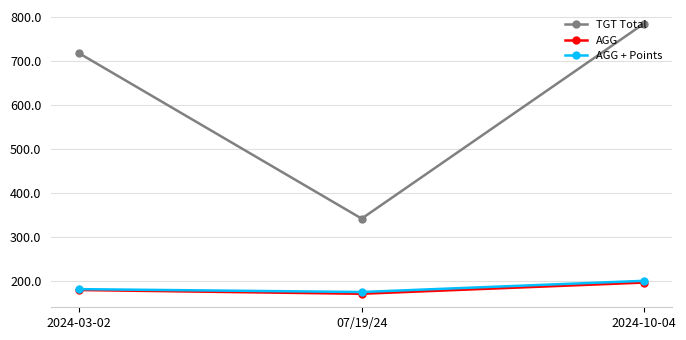

What is the average value of the TGT Total series?

615.3